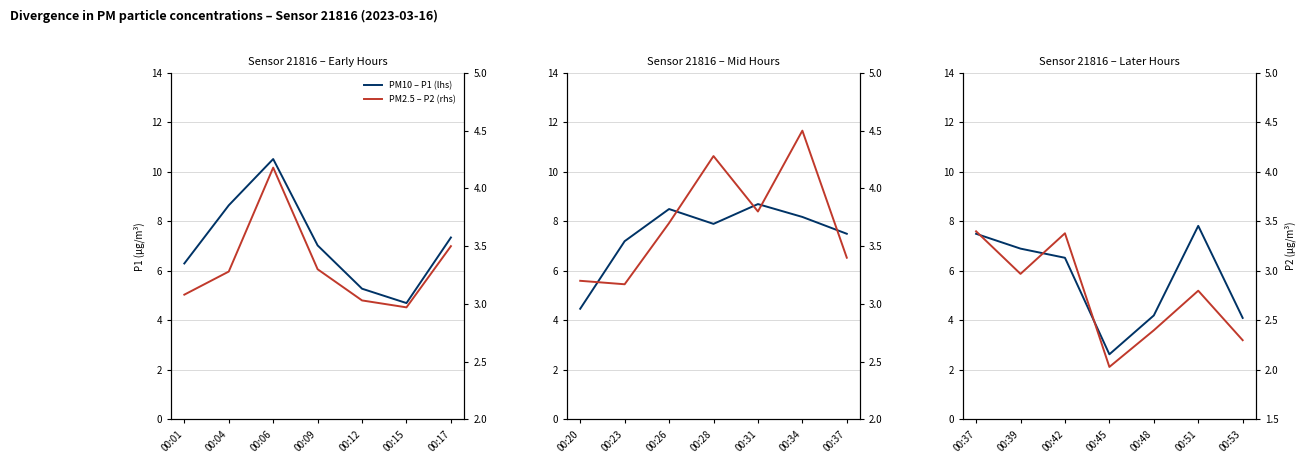

The P1 (rhs) series shows 12.6 at 00:51. True or false?

False